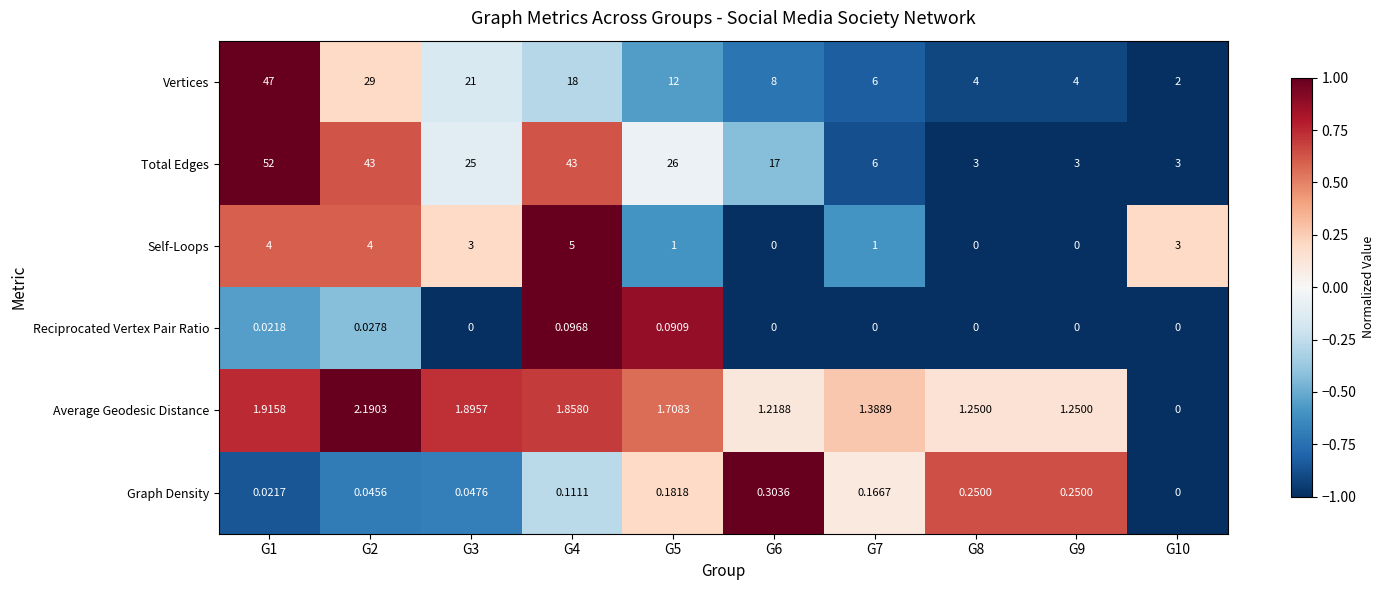

List the series in order of their peak value, lowest first.

Reciprocated Vertex Pair Ratio, Graph Density, Average Geodesic Distance, Self-Loops, Vertices, Total Edges